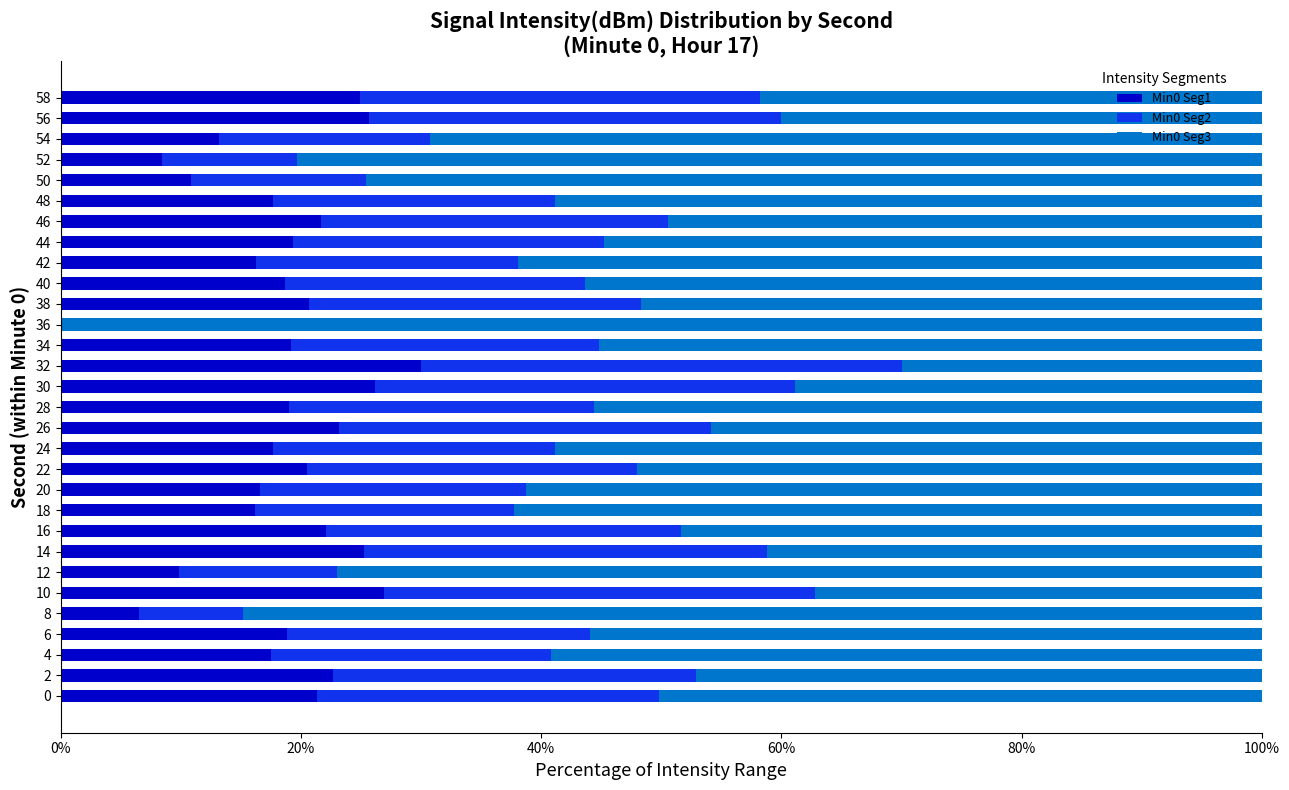

What is the total value across all series at 10?

100.0